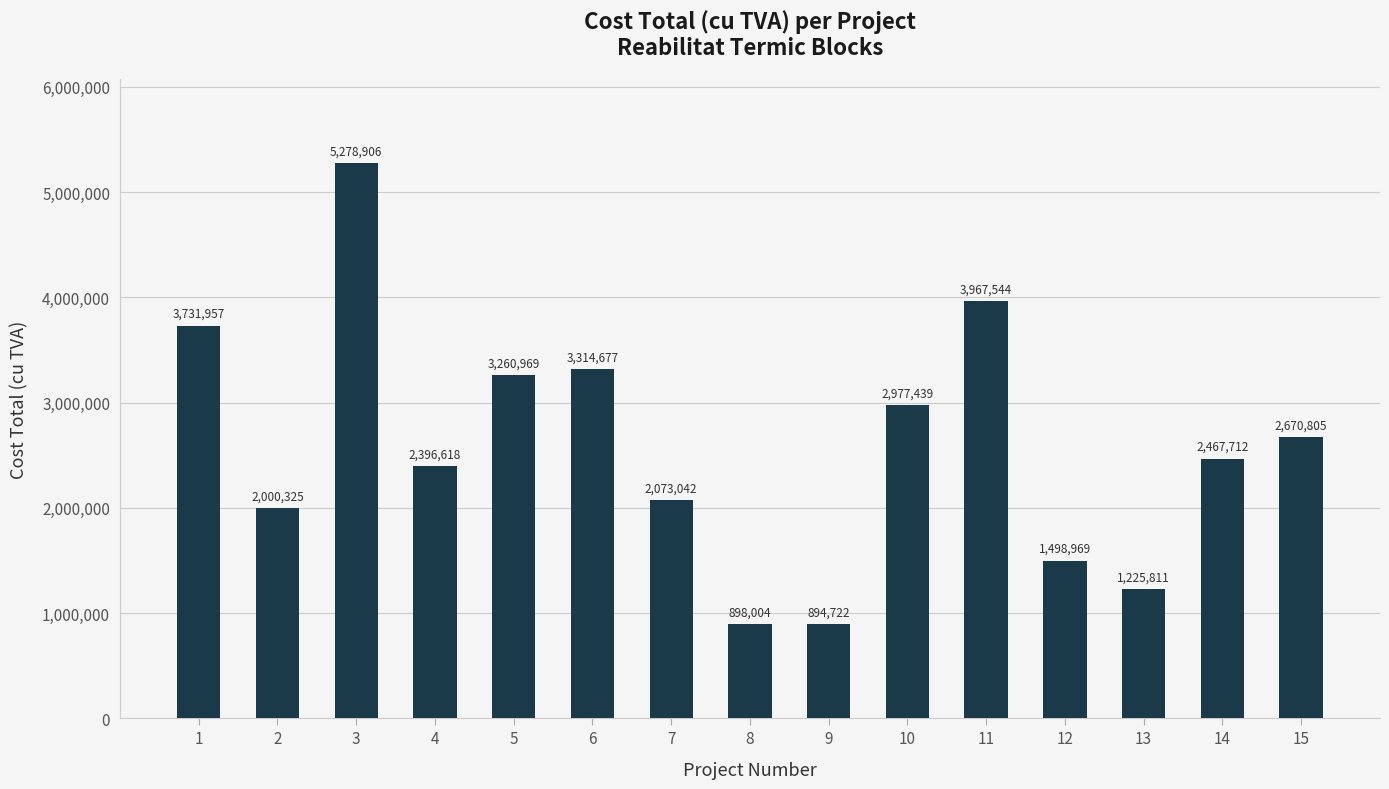

The value at 4 is 2396618.5. True or false?

True